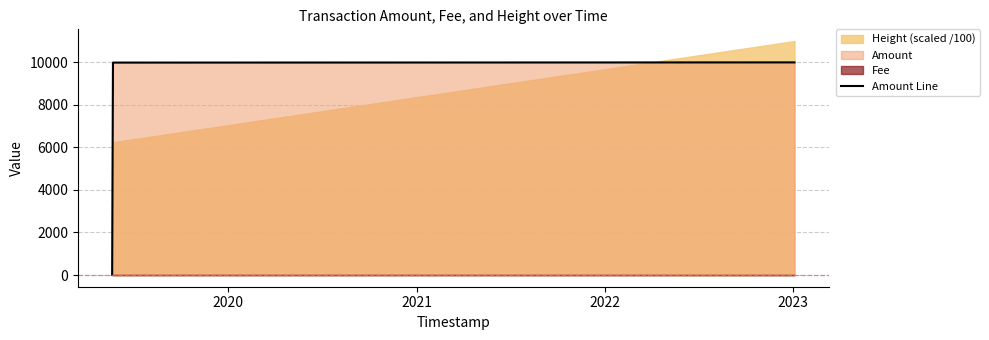

What is the highest value of the Amount Line series?

9983.0